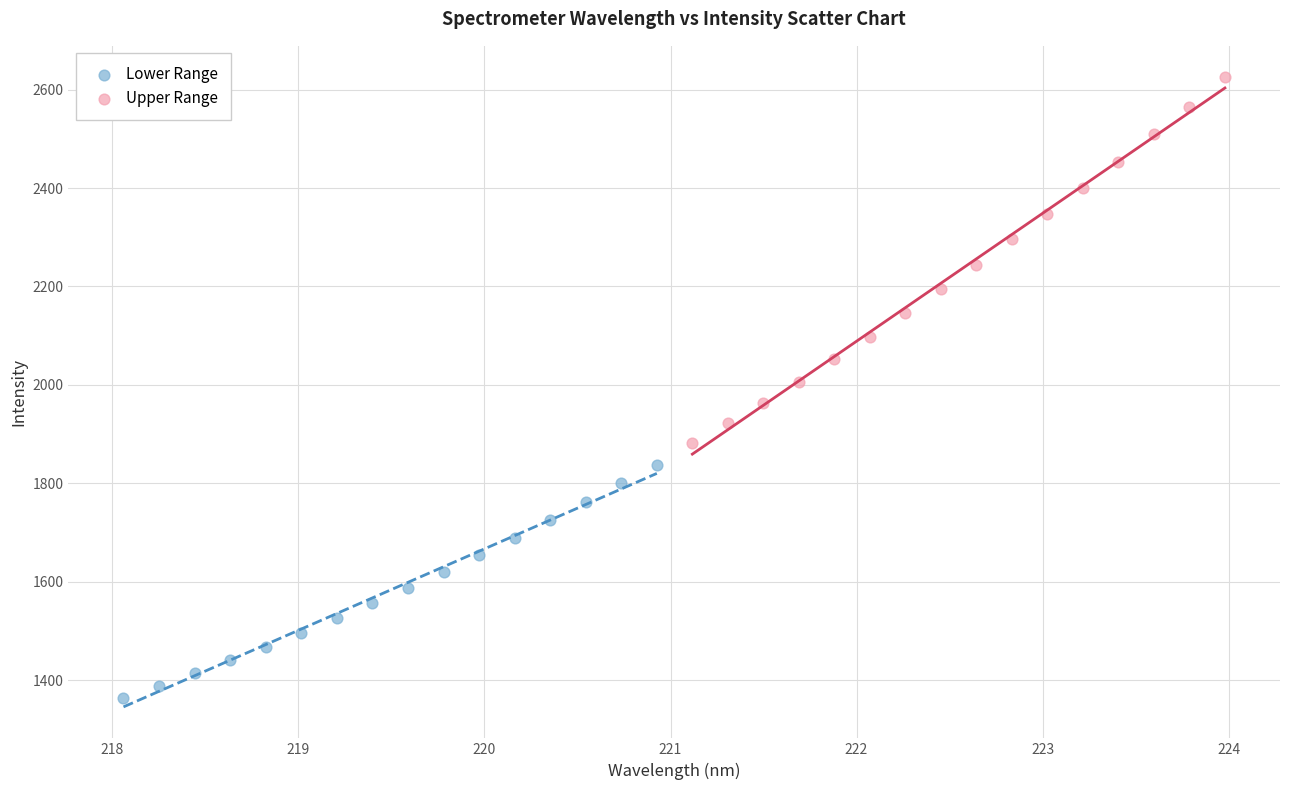

Which series contains the highest Y value?

Upper Range